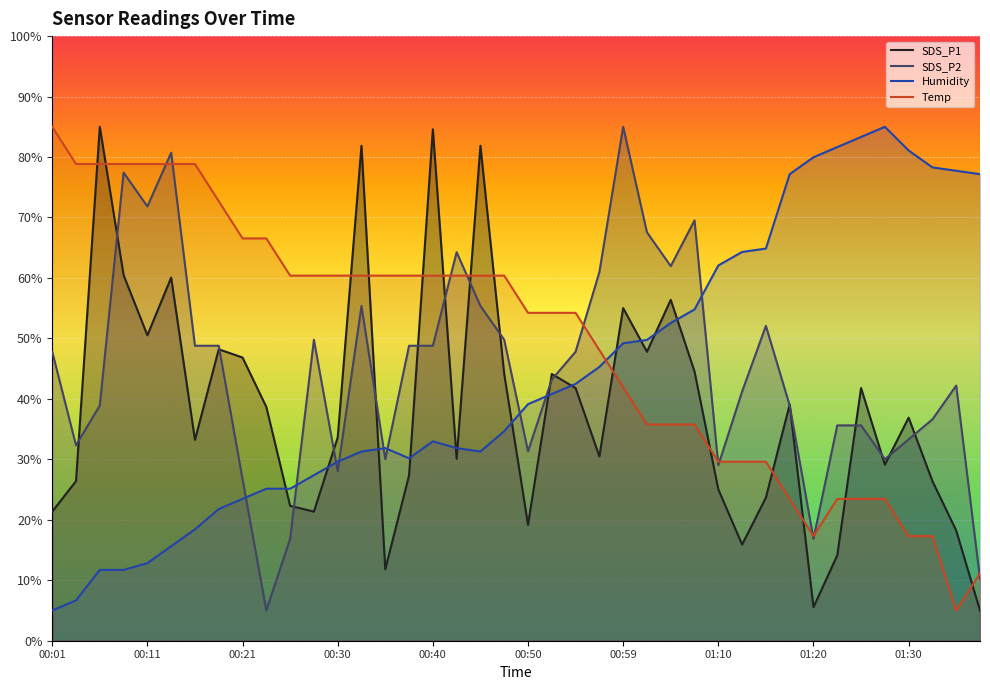

At how many categories does at least one series exceed 17?

40